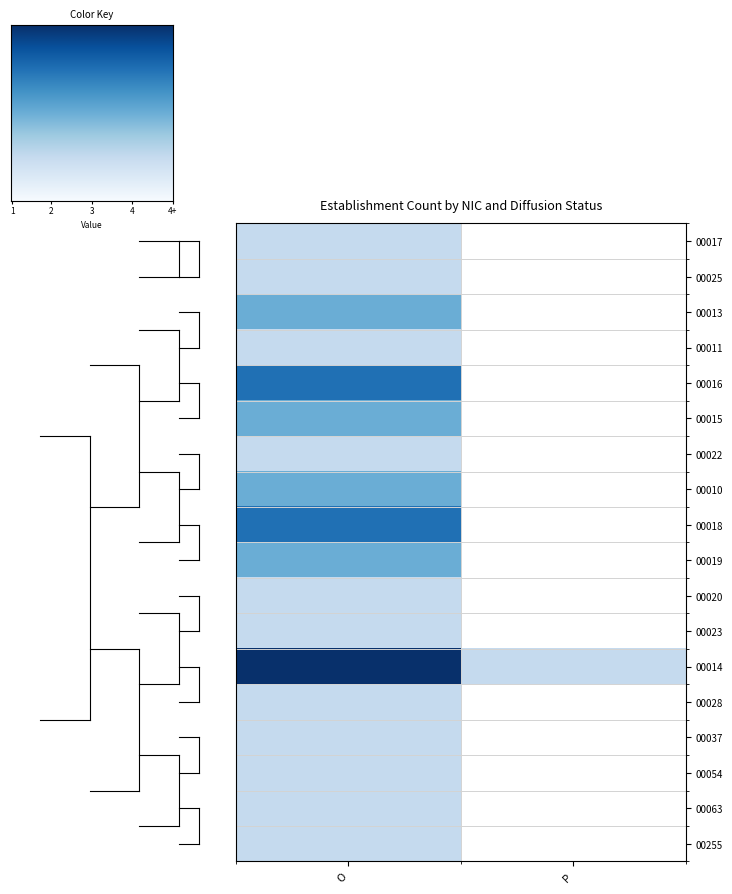

Which series has the largest range (max minus min)?

00014